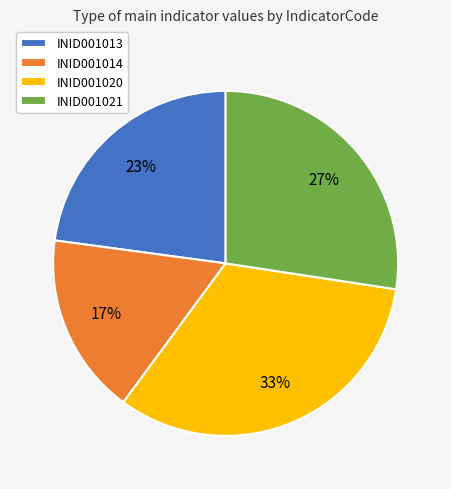

Is it true that INID001021 is 27% of the pie?

True